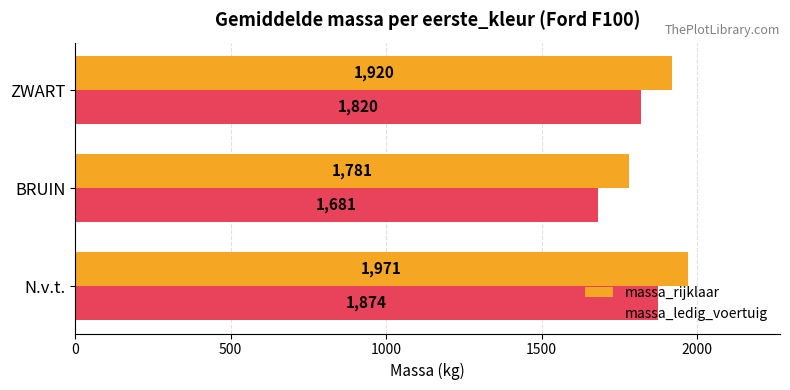

What is the difference between the maximum and minimum values in the massa_ledig_voertuig series?

193